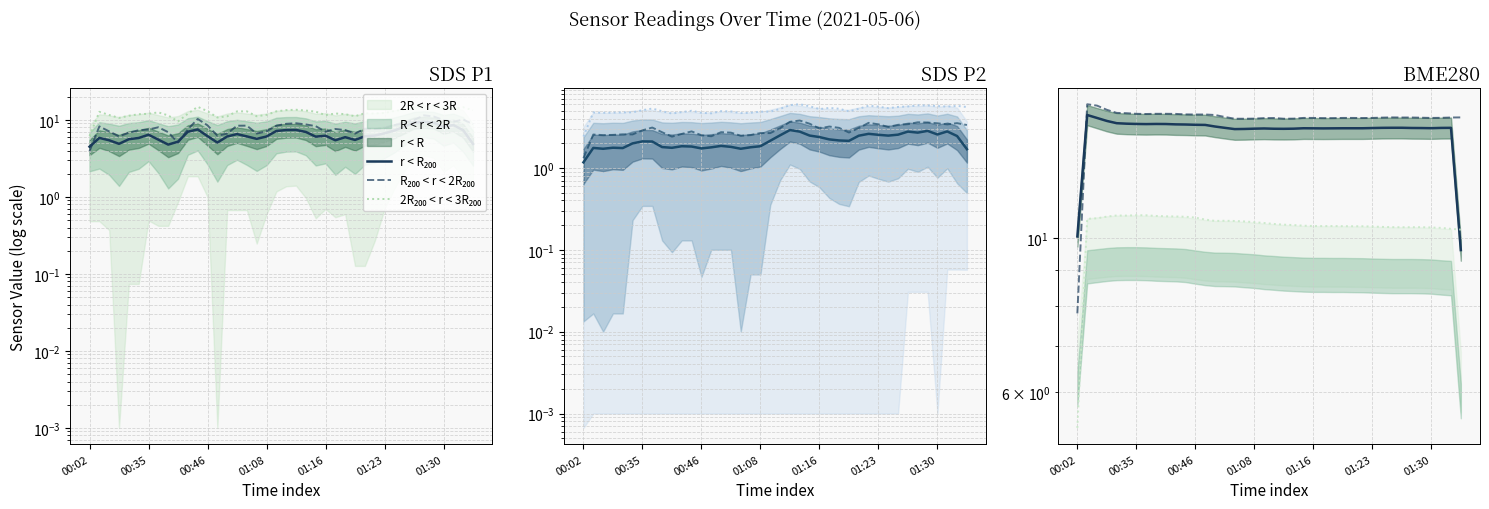

Is the value of r < R₂₀₀ at 11 greater than the value of 2R₂₀₀ < r < 3R₂₀₀ at 8?

Yes